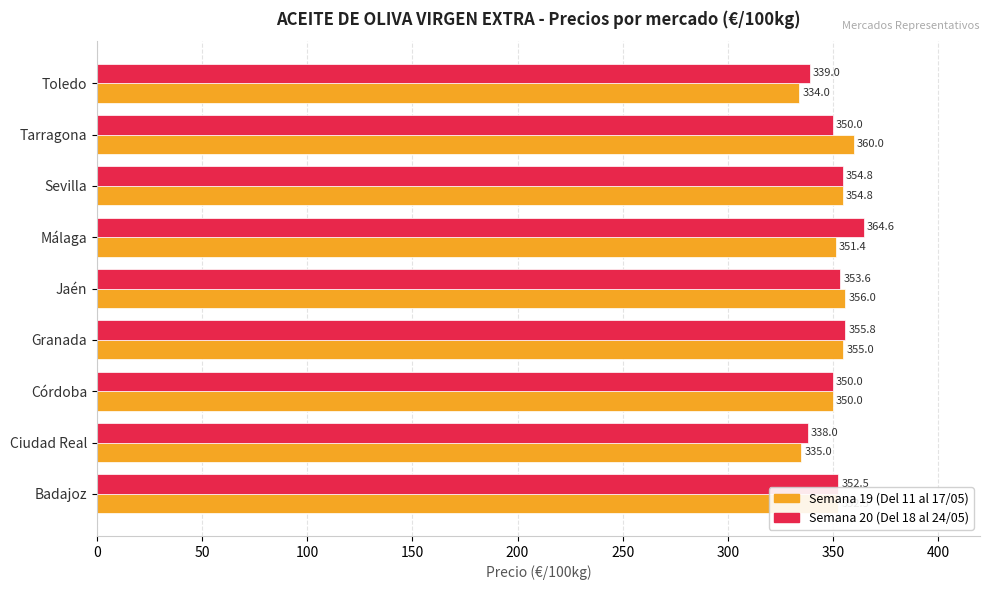

At which category is the sum across all series the highest?

Málaga